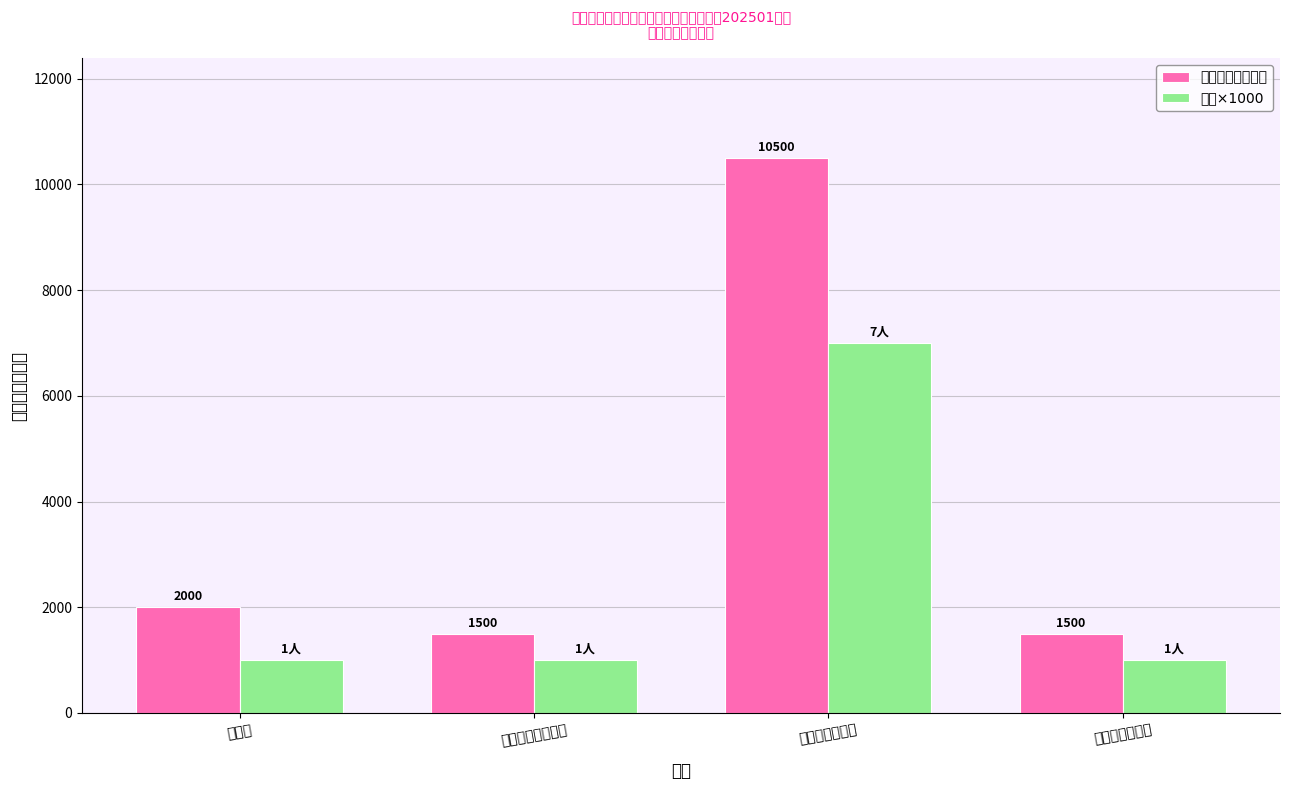

How many data points does each series have?

4